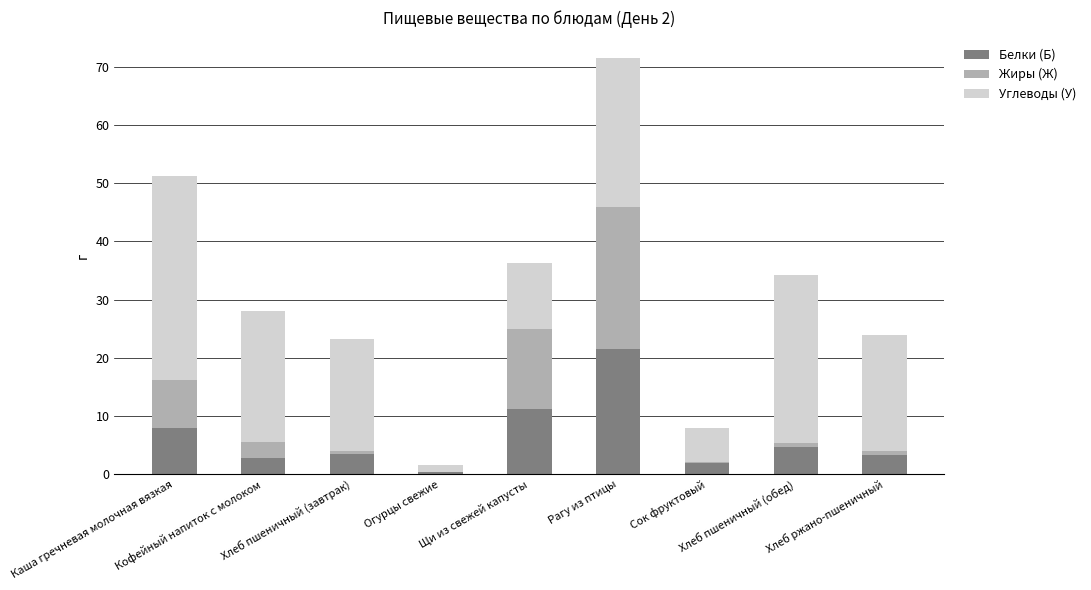

What is the sum of all Белки (Б) values?

57.6